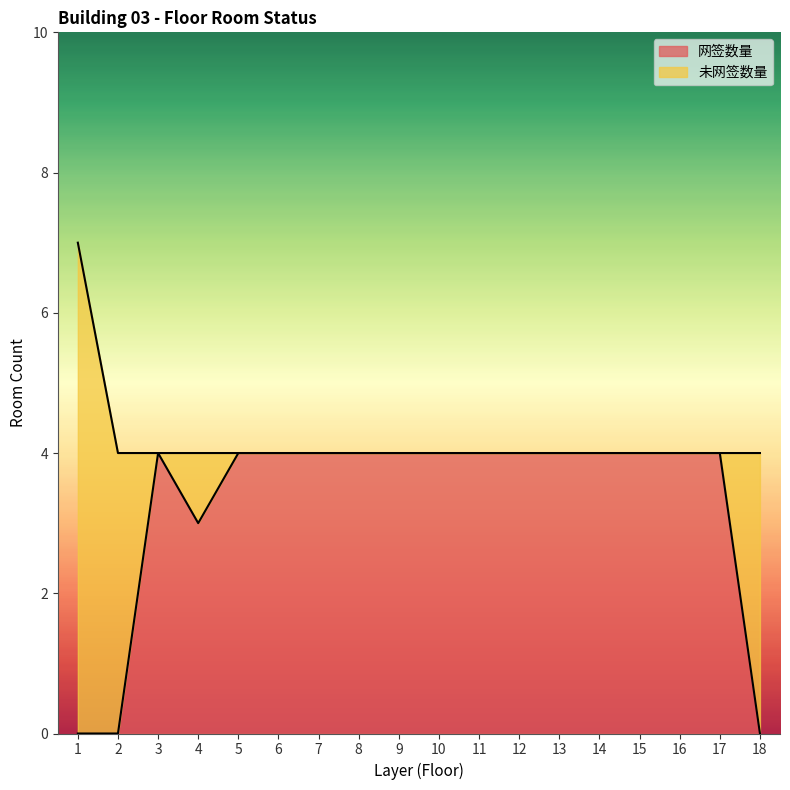

Which category has the lowest value across all series?

1